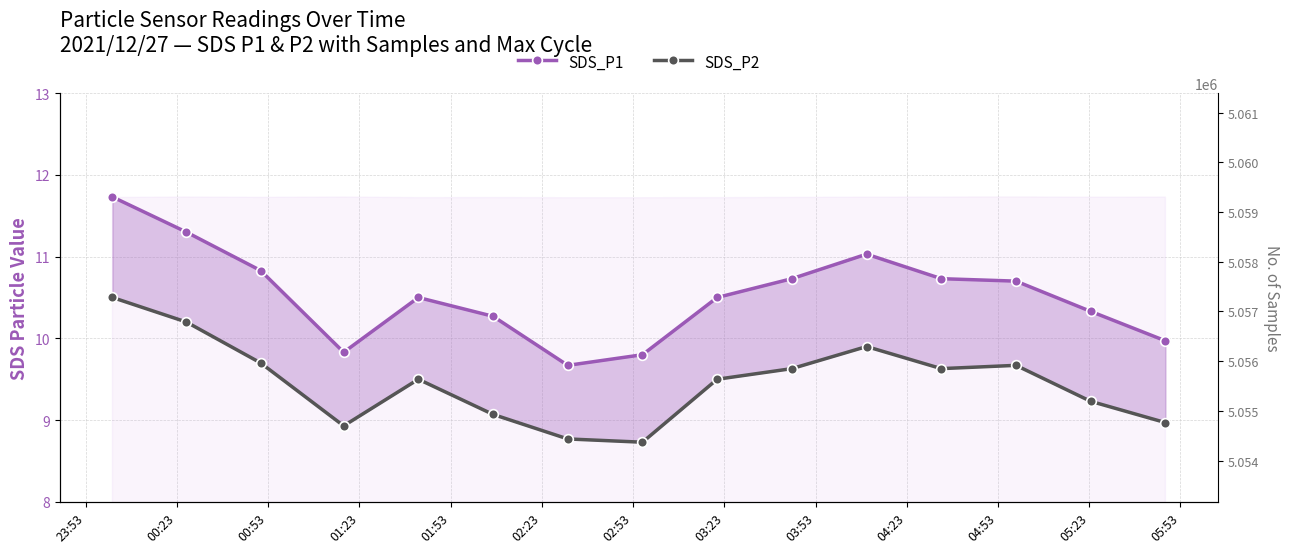

Reading left to right, extract all data points from this chart.

SDS_P1: 11.7	11.3	10.8	9.8	10.5	10.3	9.7	9.8	10.5	10.7	11.0	10.7	10.7	10.3	10.0
SDS_P2: 10.5	10.2	9.7	8.9	9.5	9.1	8.8	8.7	9.5	9.6	9.9	9.6	9.7	9.2	9.0